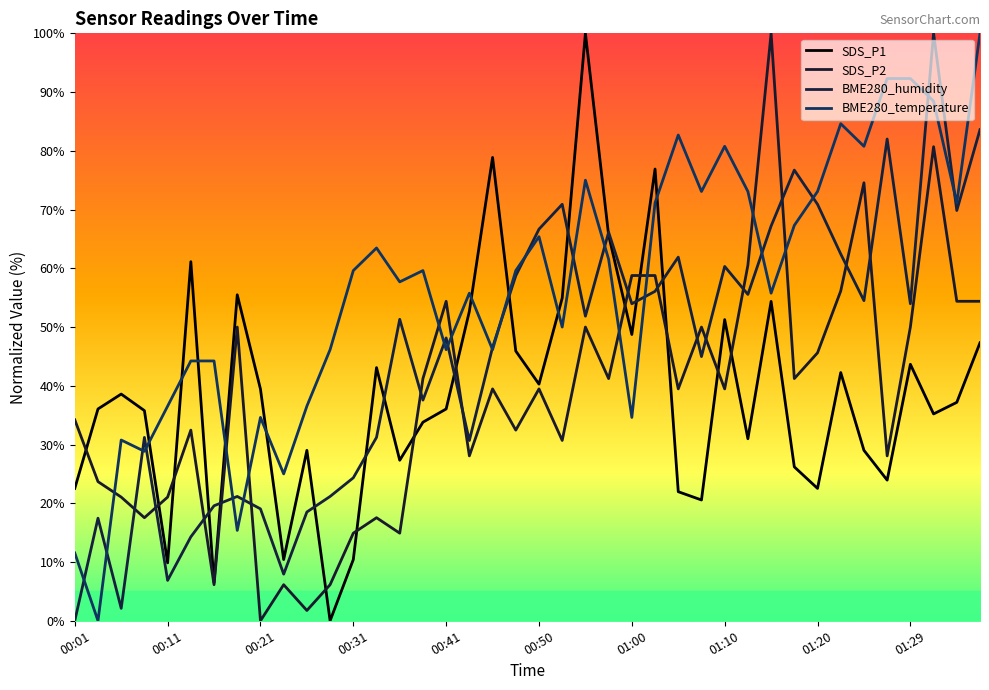

Between 01:10 and 34, which is larger?

01:10